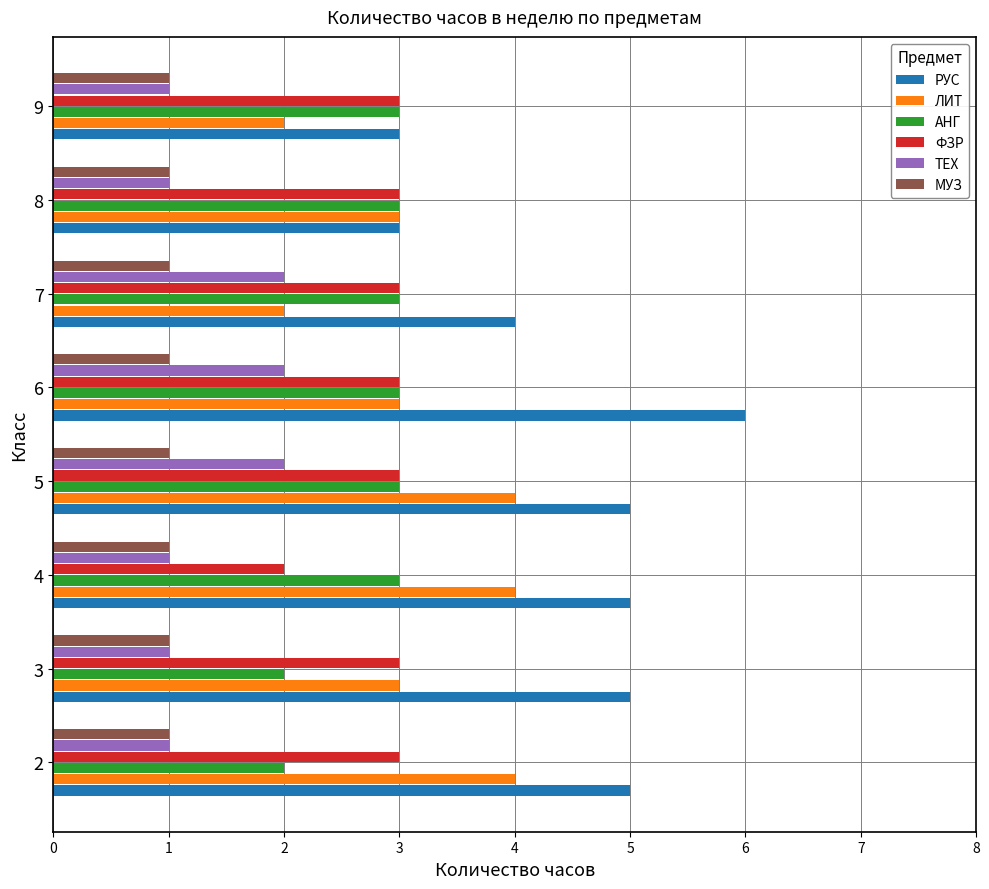

What is the sum of all РУС values?

36